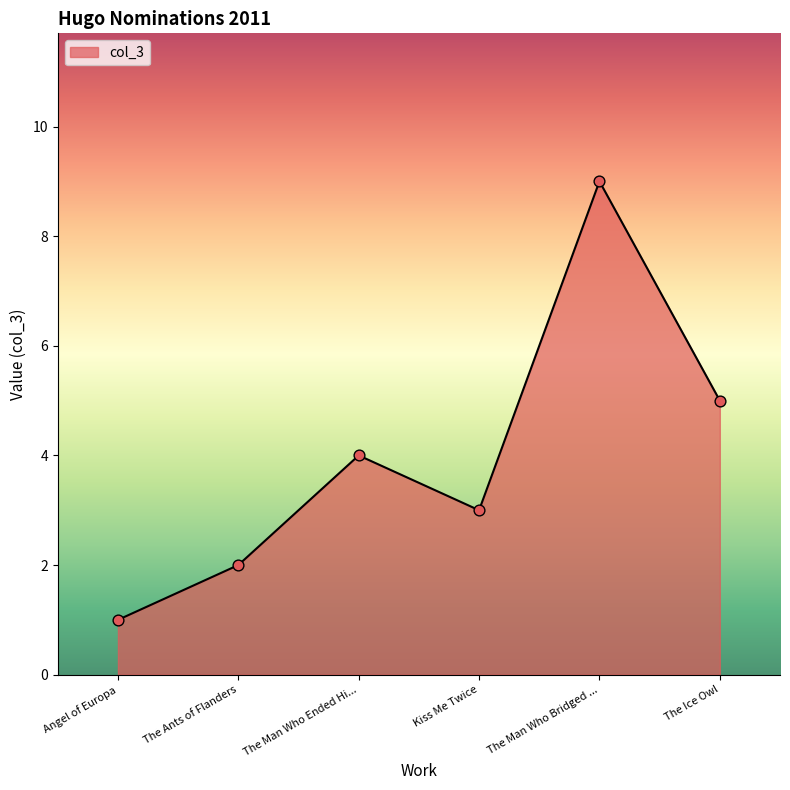

What is the ratio of the value at The Ants of Flanders to the value at Kiss Me Twice?

0.7